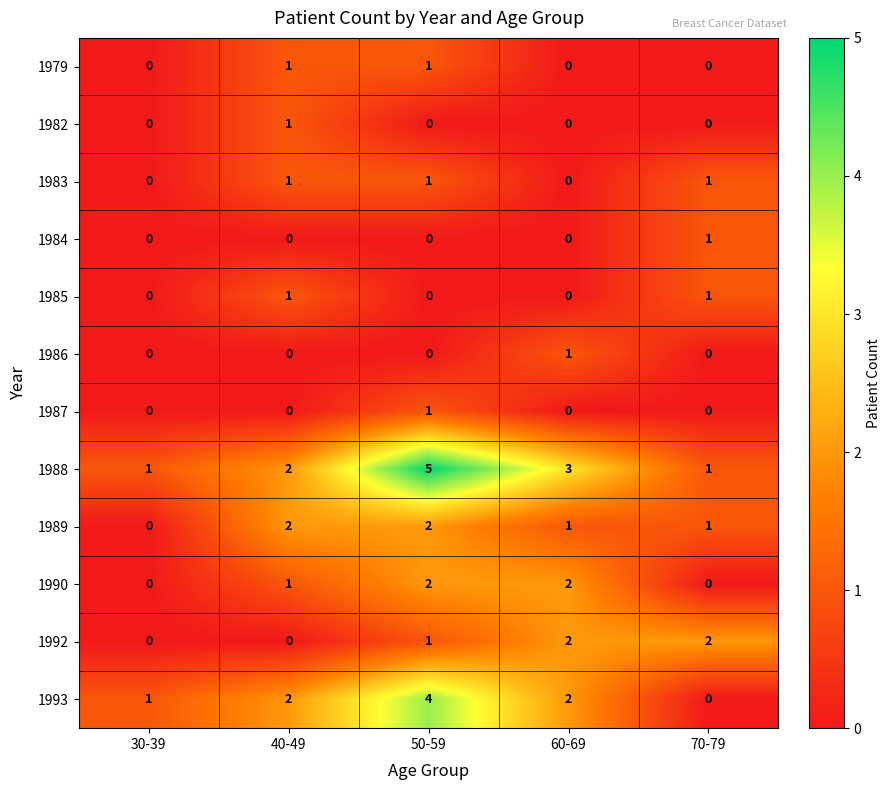

Which label corresponds to the largest value in the chart?

50-59